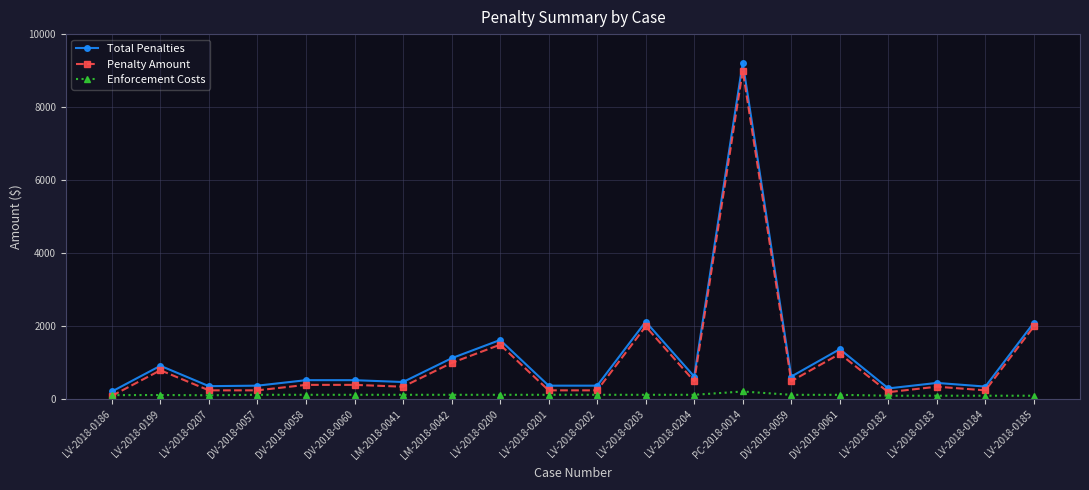

Which series ends up on top after the final intersection of Enforcement Costs and Penalty Amount?

Penalty Amount